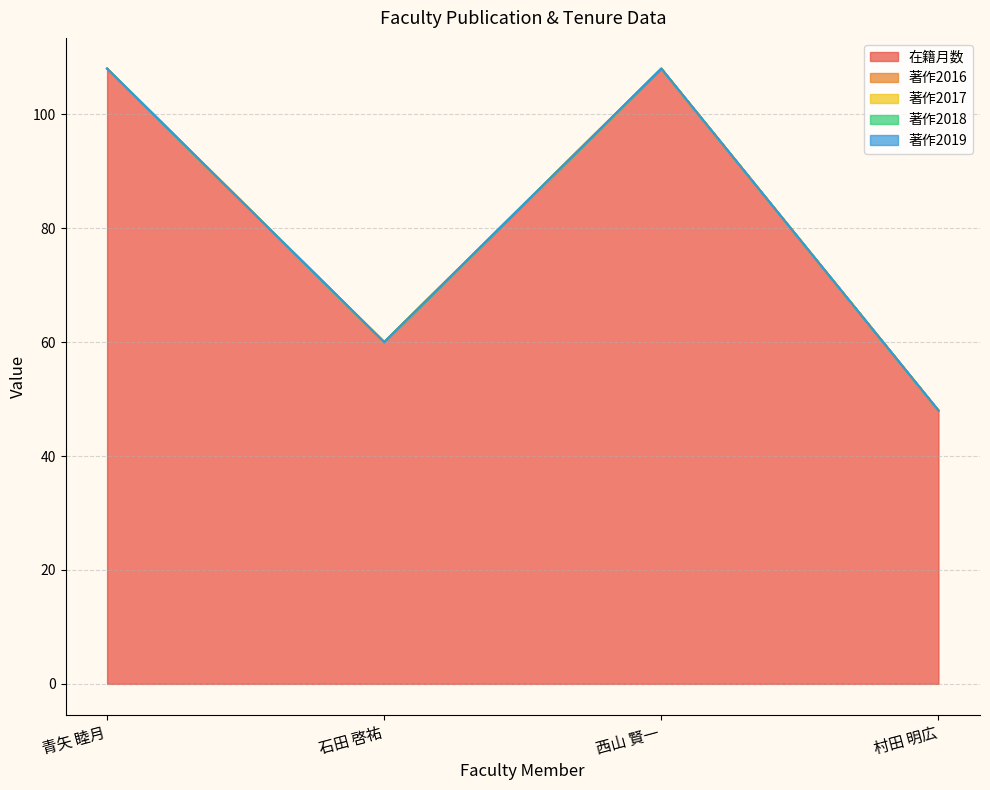

True or false: 著作2019 has more than 0 points higher than both neighbors.

False